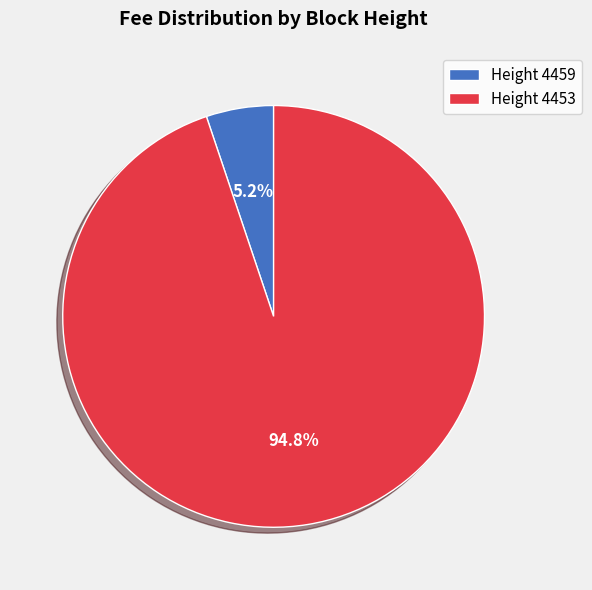

Which category accounts for the majority?

Height 4453